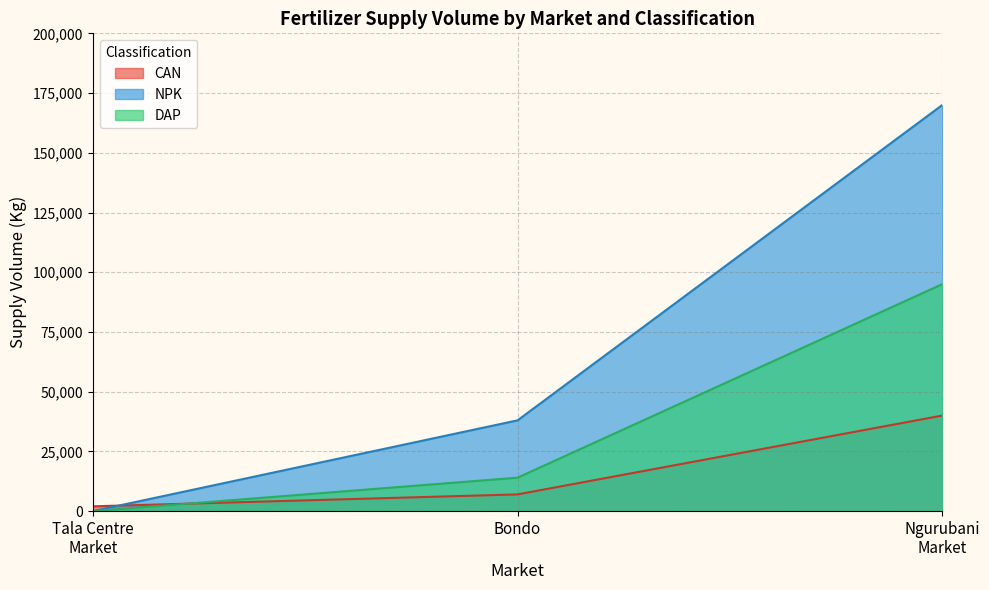

Where is DAP nearest to the value 47500?

Bondo